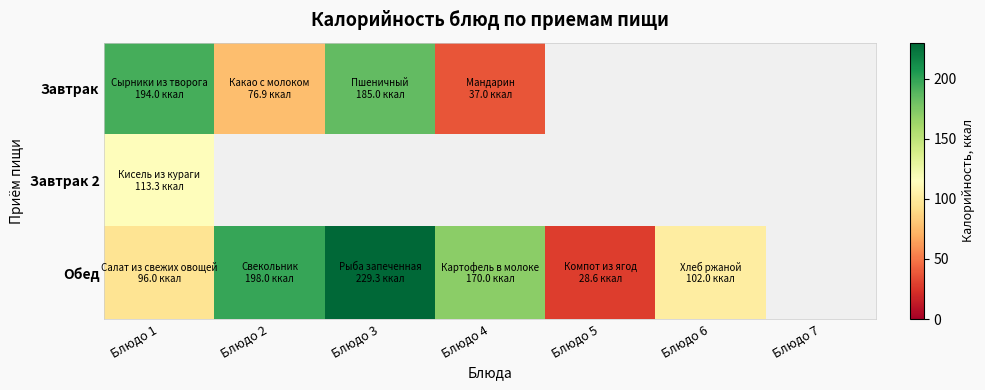

Reading left to right, transcribe all the data shown in this chart.

Завтрак: Блюдо 1=194.0	Блюдо 2=76.9	Блюдо 3=185.0	Блюдо 4=37.0	Блюдо 5=0.0	Блюдо 6=0.0	Блюдо 7=0.0
Завтрак 2: Блюдо 1=113.3	Блюдо 2=0.0	Блюдо 3=0.0	Блюдо 4=0.0	Блюдо 5=0.0	Блюдо 6=0.0	Блюдо 7=0.0
Обед: Блюдо 1=96.0	Блюдо 2=198.0	Блюдо 3=229.3	Блюдо 4=170.0	Блюдо 5=28.6	Блюдо 6=102.0	Блюдо 7=0.0